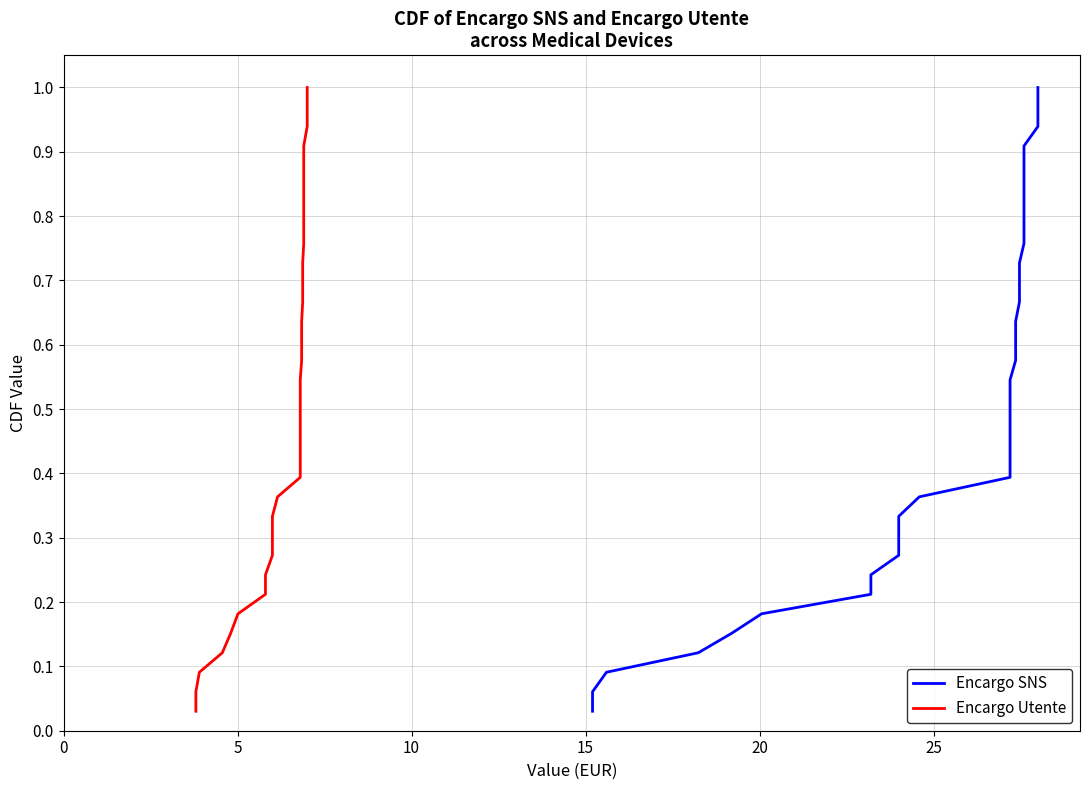

The value of Encargo SNS at 10 is 0.6. True or false?

False